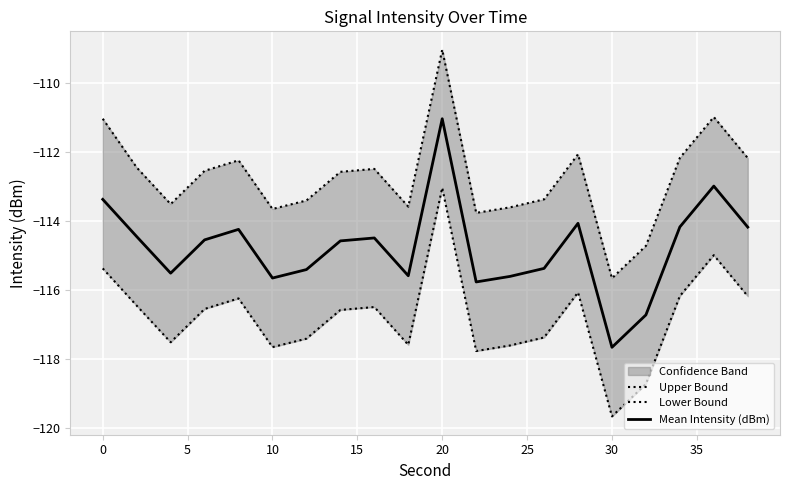

Rank the series by their average value, from lowest to highest.

Lower Bound, Mean Intensity (dBm), Upper Bound